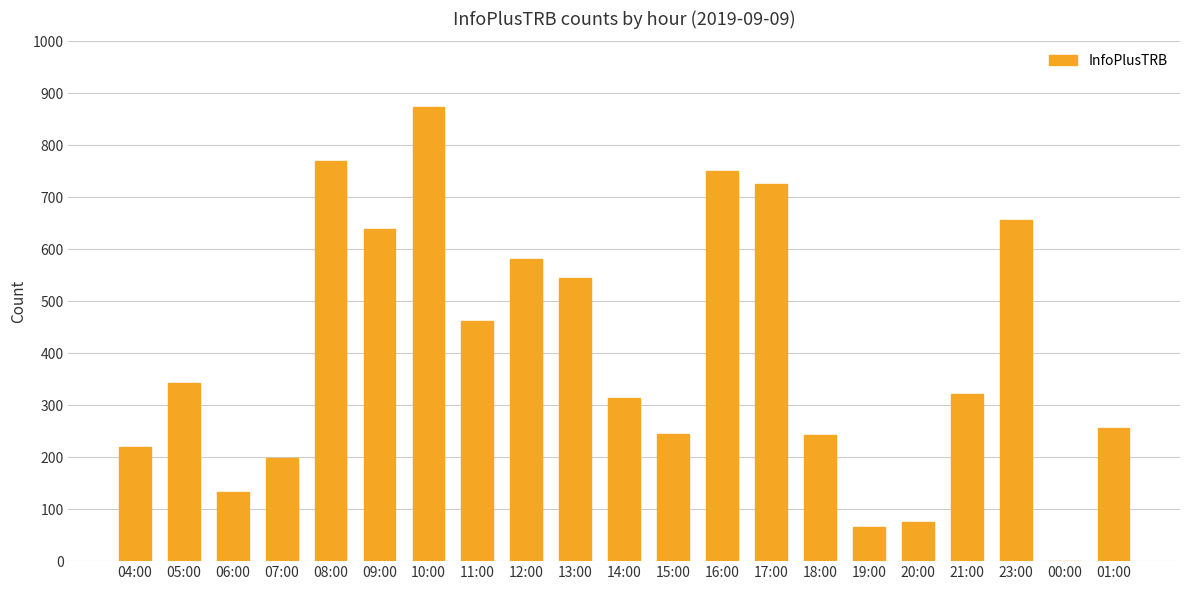

Count the number of data series in this chart.

1